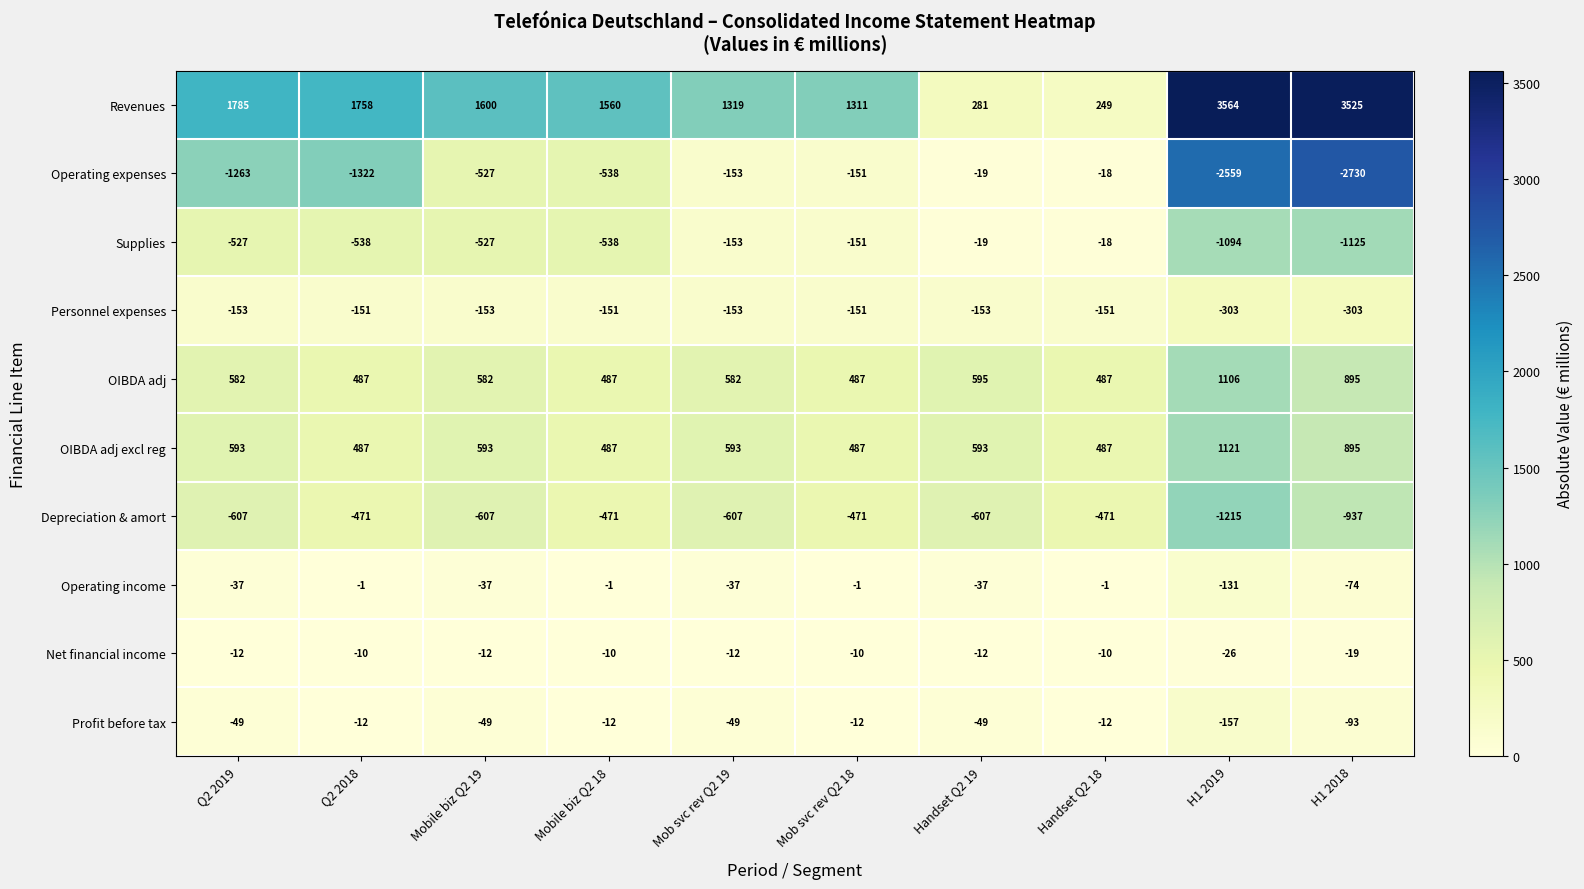

What is the total value across all series at Mob svc rev Q2 19?

1330